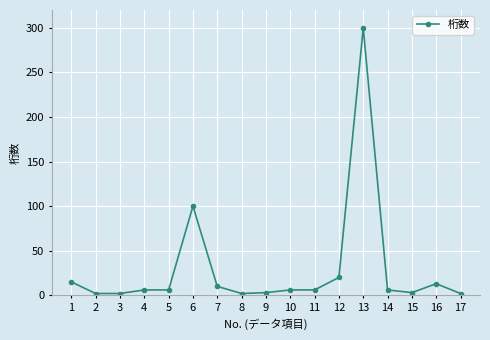

What is the difference between the maximum and second lowest values?

298